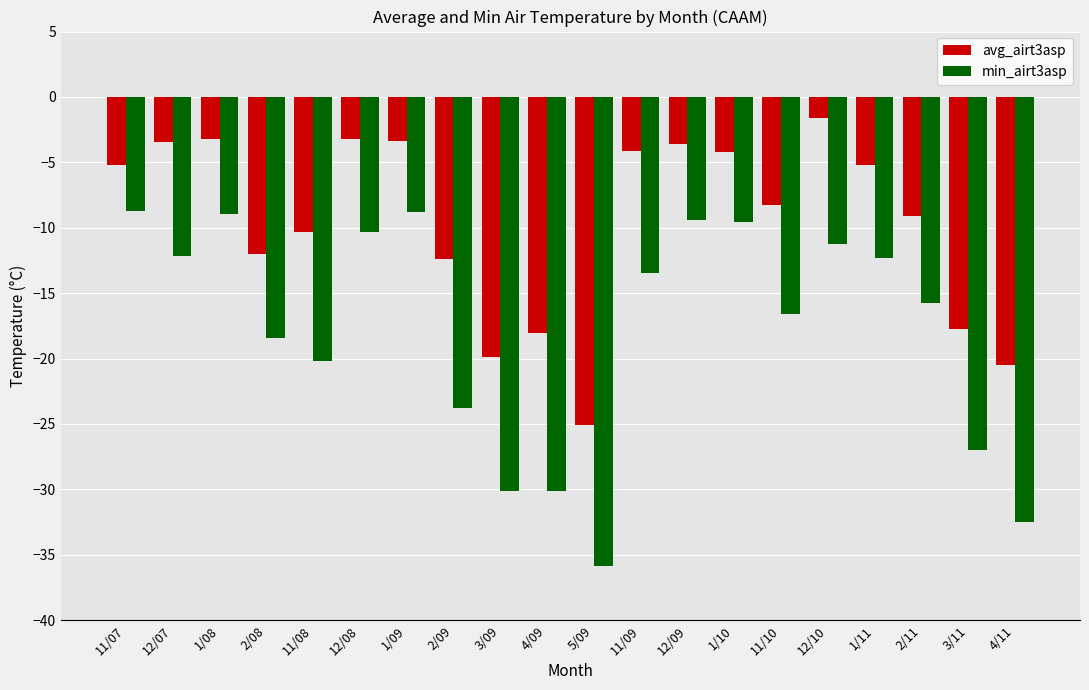

Which label corresponds to the largest value in the chart?

12/10